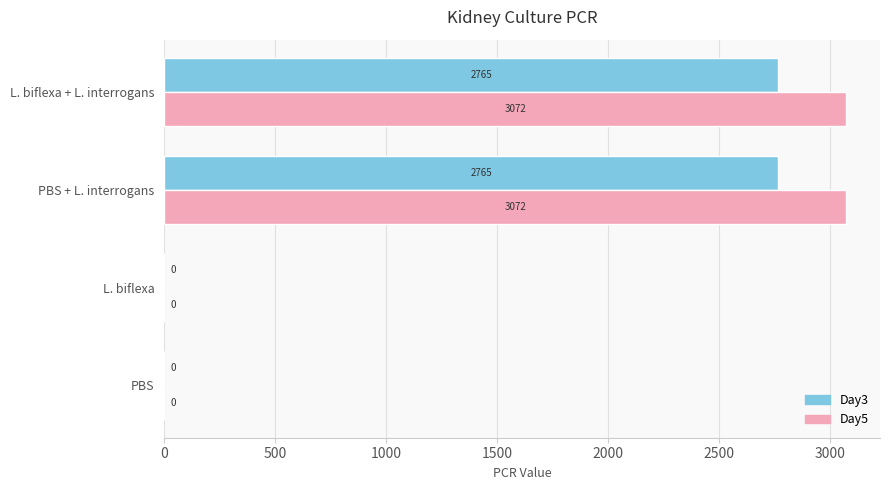

The Day5 series shows 4605.9 at L. biflexa + L. interrogans. True or false?

False